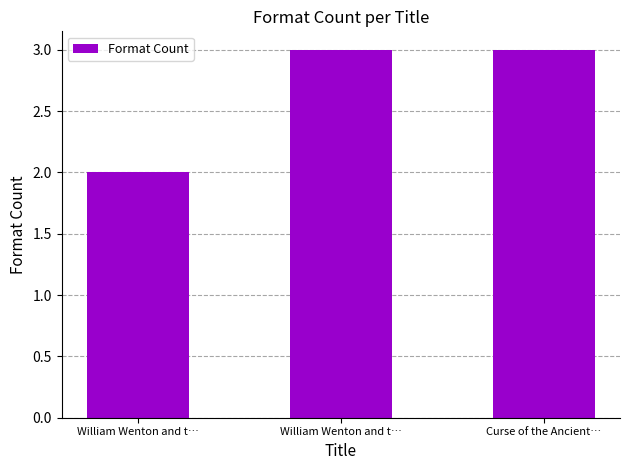

True or false: the data shows 1 at Curse of the Ancient….

False